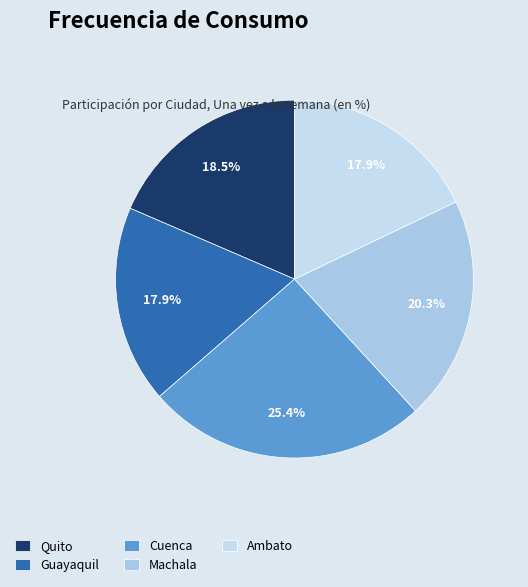

How many segments does this pie chart have?

5